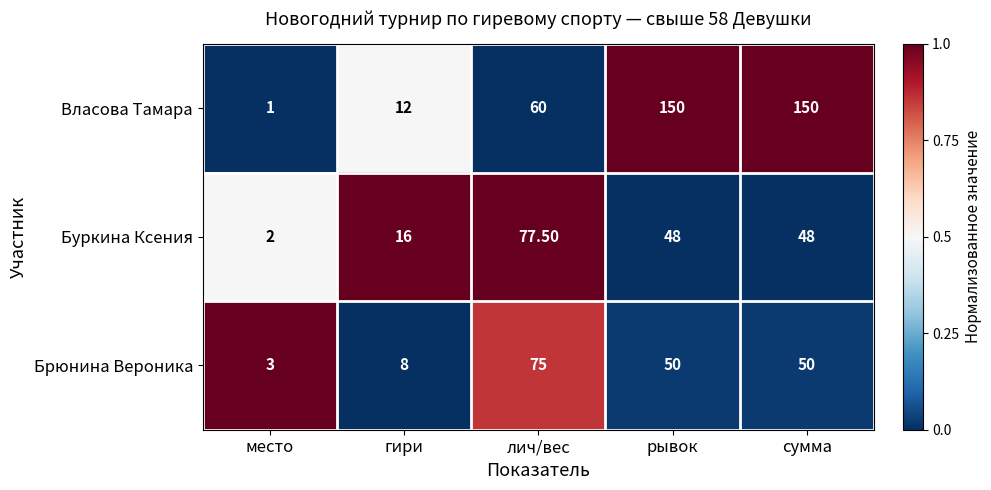

What is the spread (max minus min) of values at рывок?

102.0